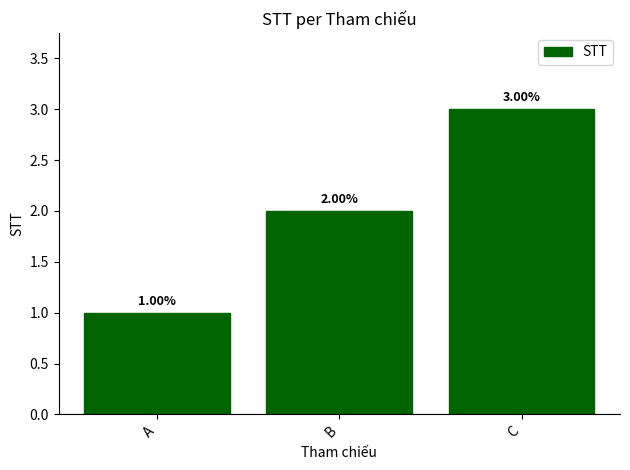

Which has a higher value, B or A?

B